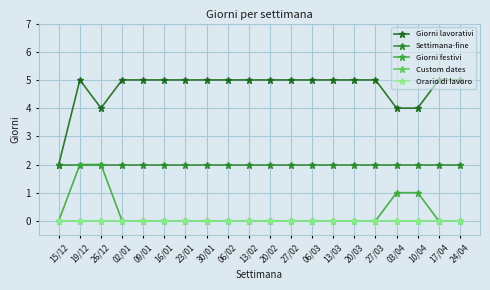

Does the chart have visible grid lines?

Yes